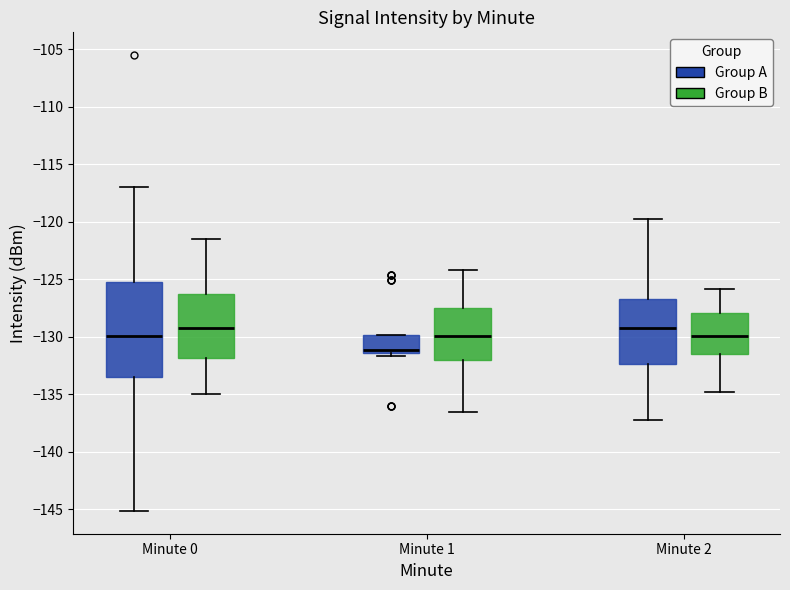

Comparing the boxes themselves (not the whiskers), which one is the tallest?

Minute 0 (Group A)